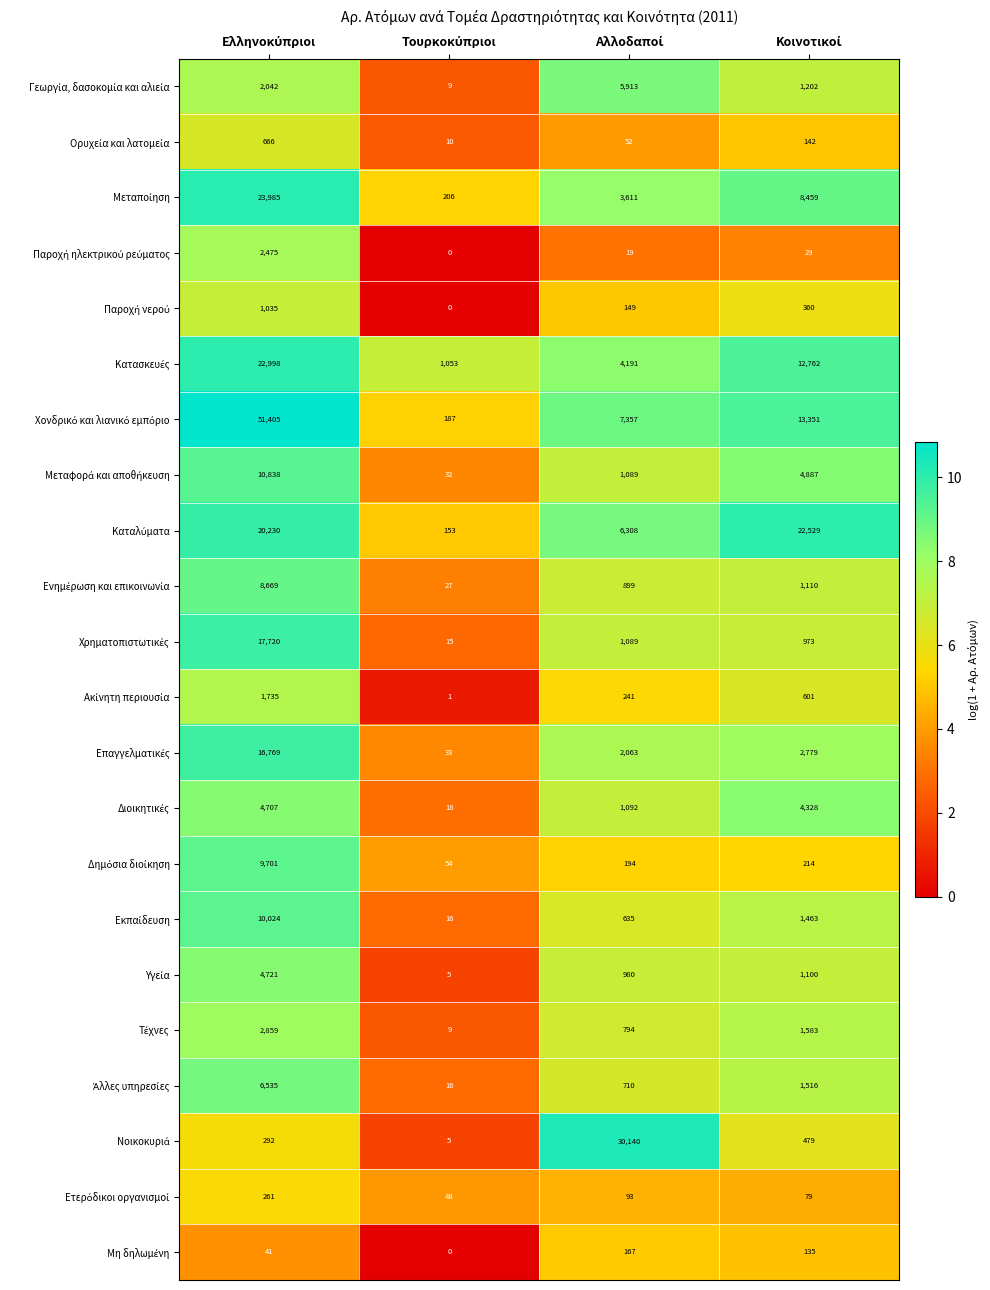

What is the greatest value displayed?

51405